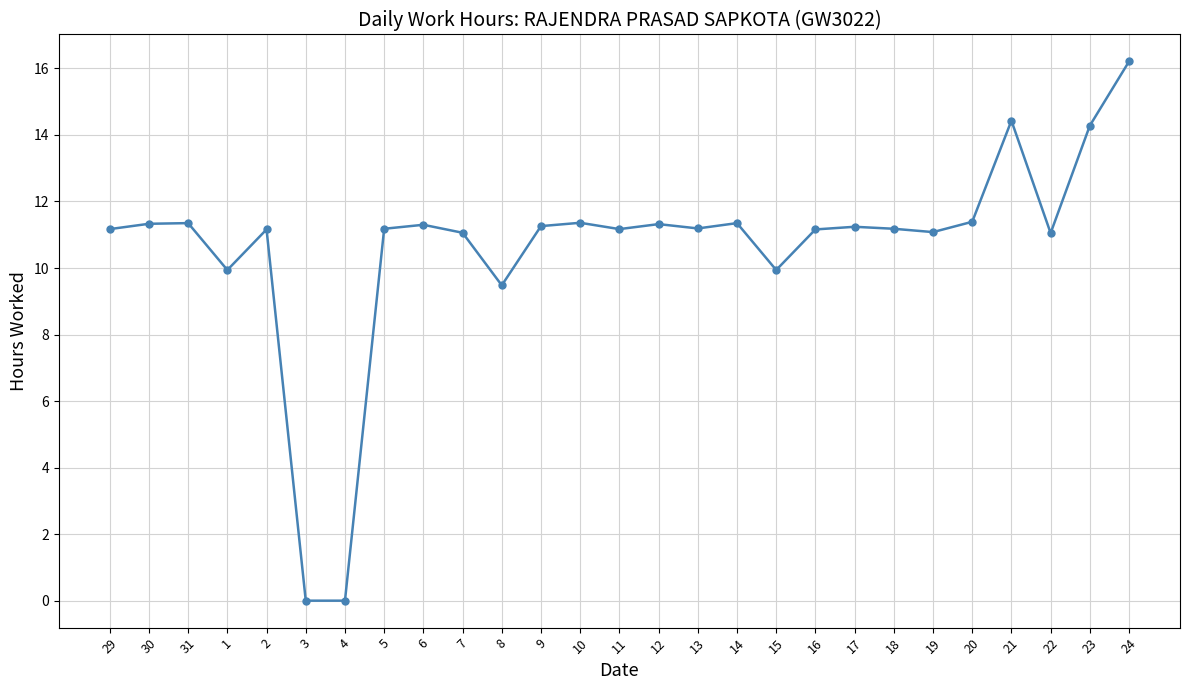

At which label does the data first exceed 11?

29